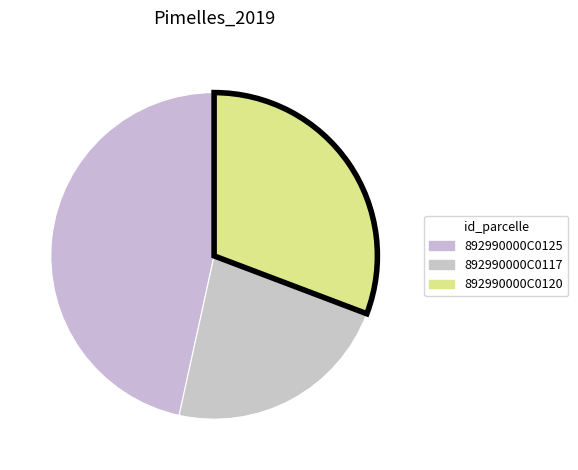

How many segments does this pie chart have?

3